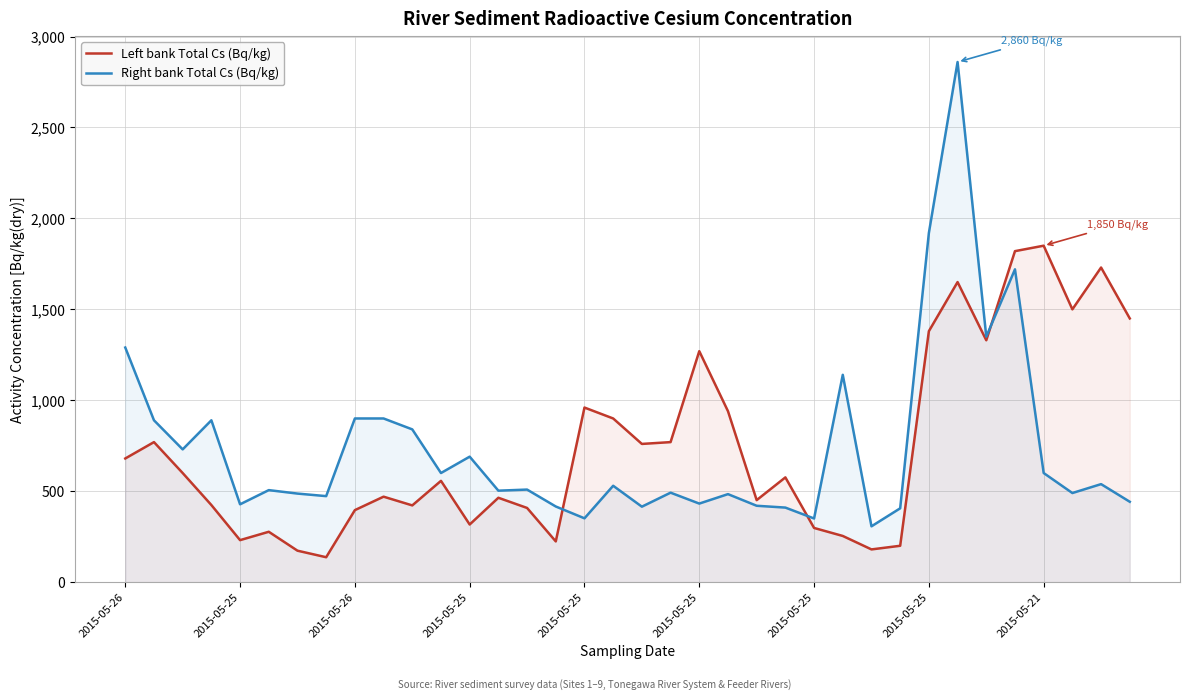

How many lines are shown in the chart?

2